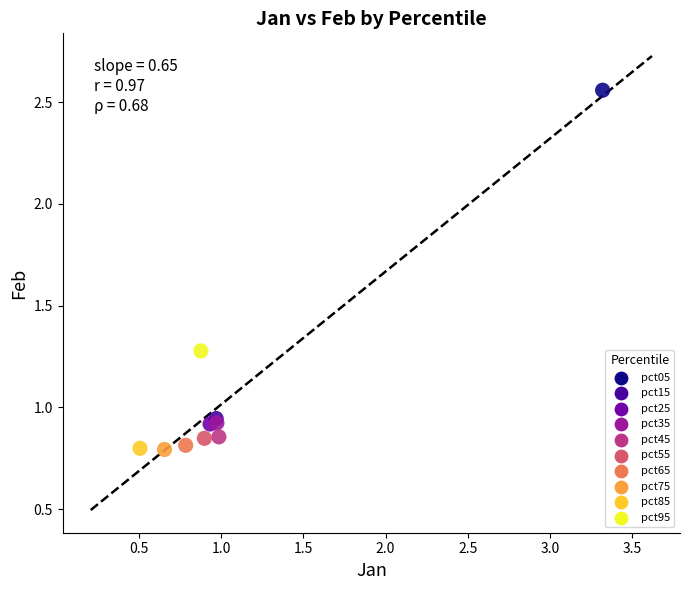

Which series contains the highest Y value?

pct05